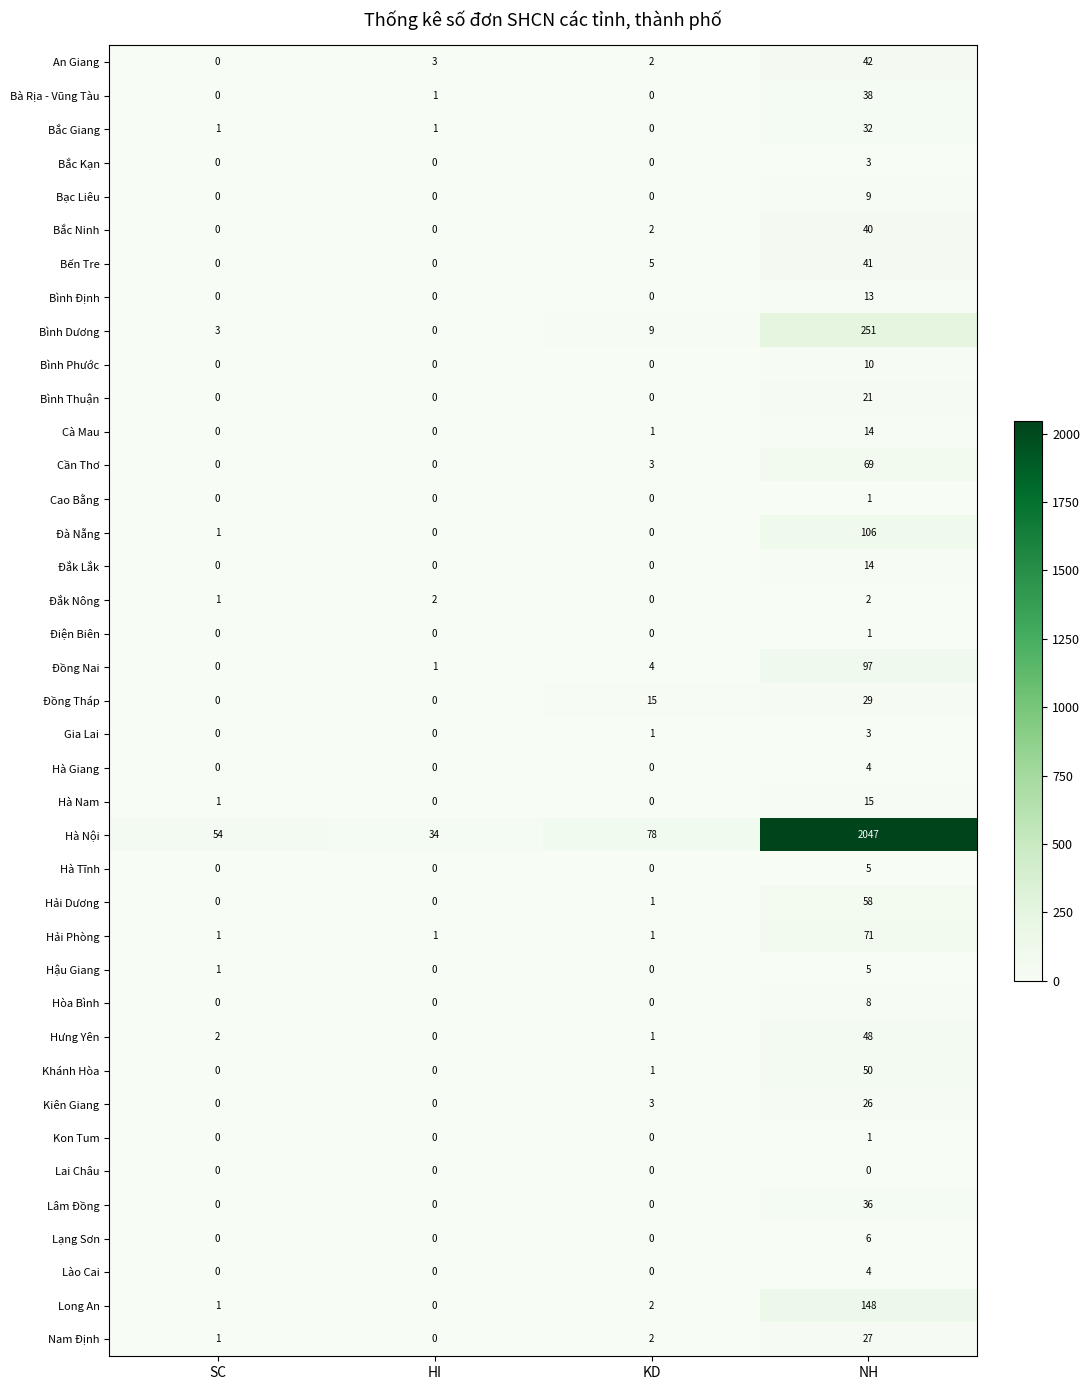

Count the Bình Định values in the range 0 to 13.

4